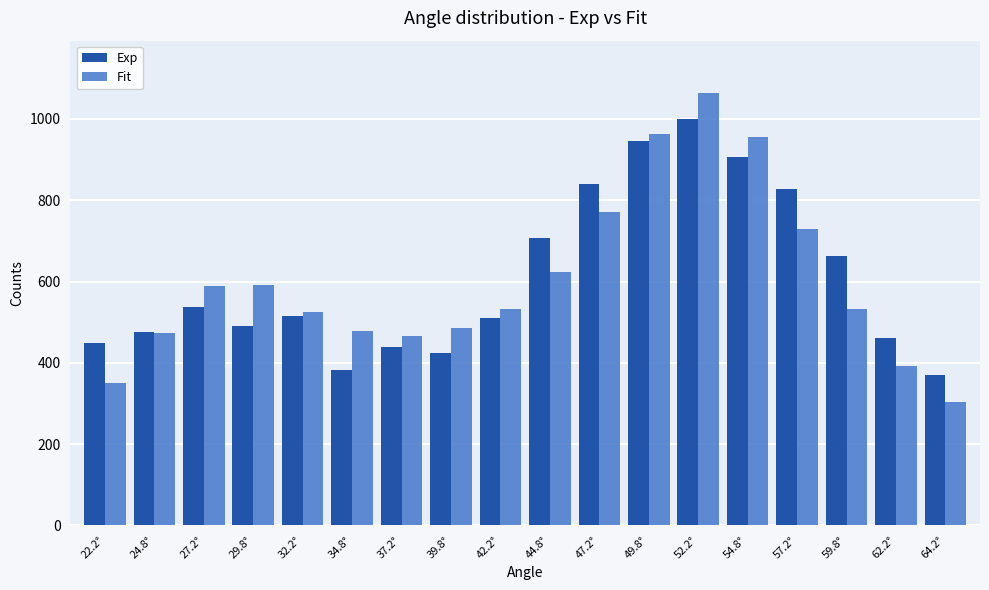

Rank the series by their maximum value, from lowest to highest.

Exp, Fit